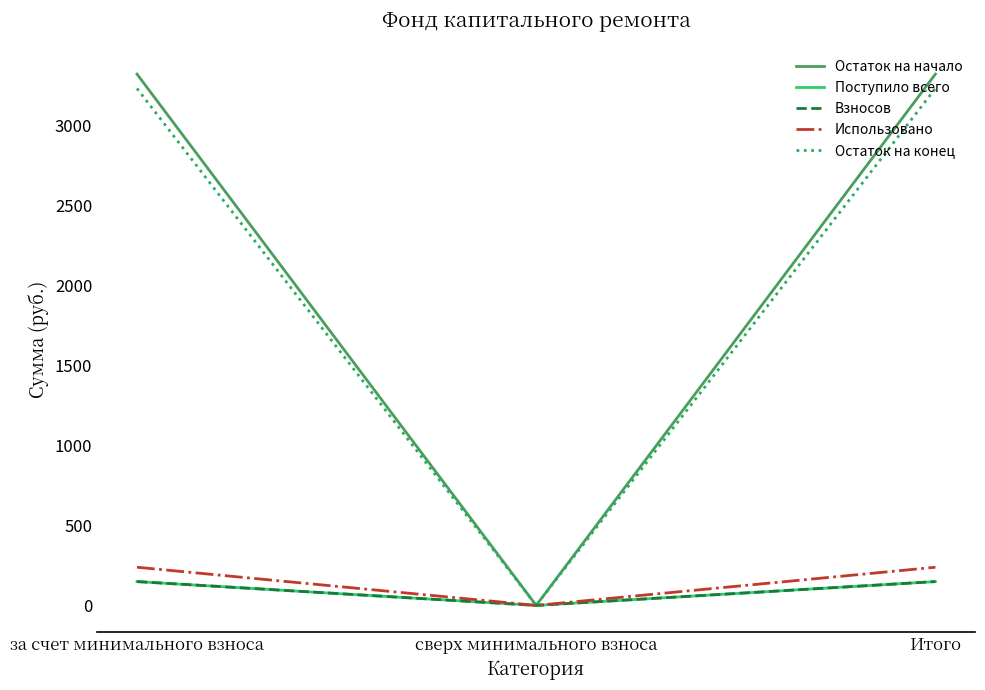

Where does the Взносов series first go above 149?

за счет минимального взноса